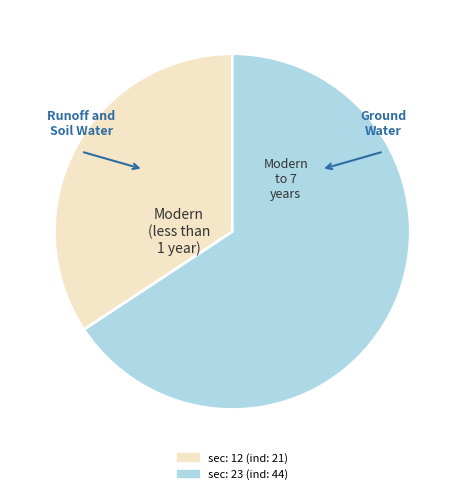

Which category has the smallest portion of the pie?

sec: 12